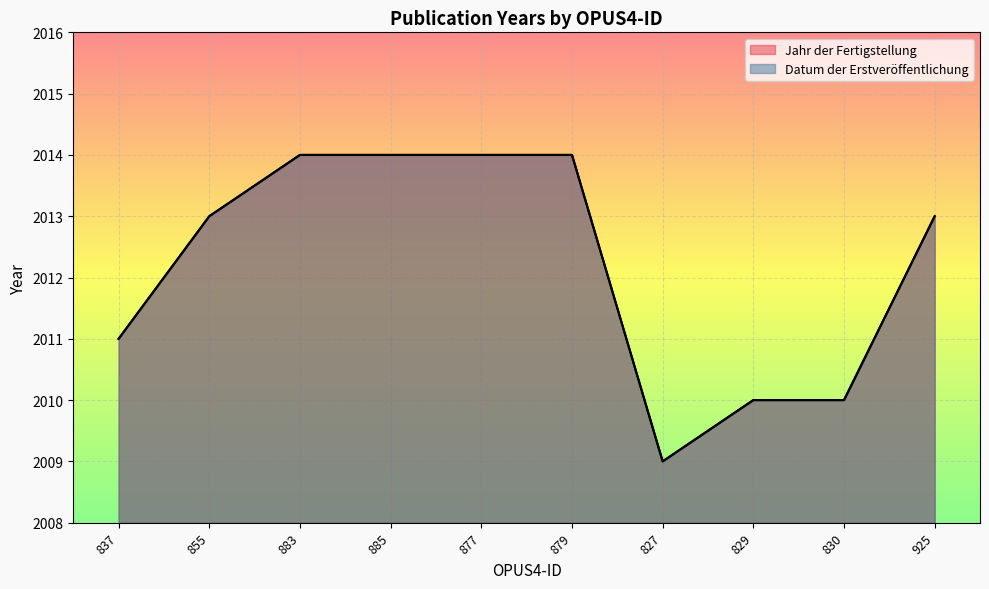

Which category has the highest value in the Datum der Erstveröffentlichung series?

883